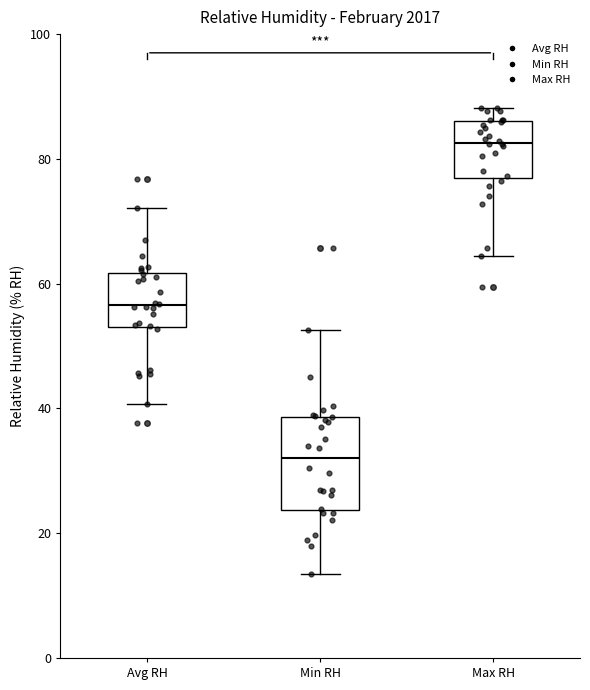

Which box is the tallest, from its lower edge to its upper edge?

Min RH